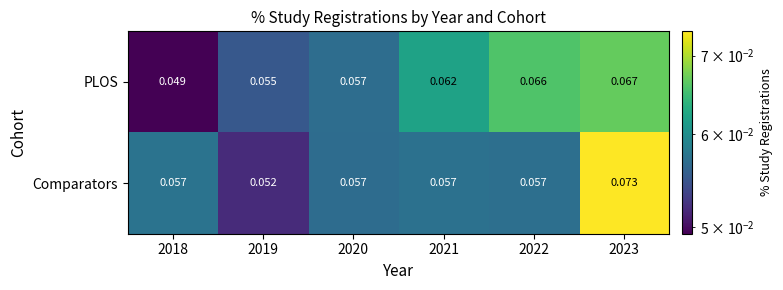

At 2019, list the series in order from largest to smallest.

PLOS, Comparators